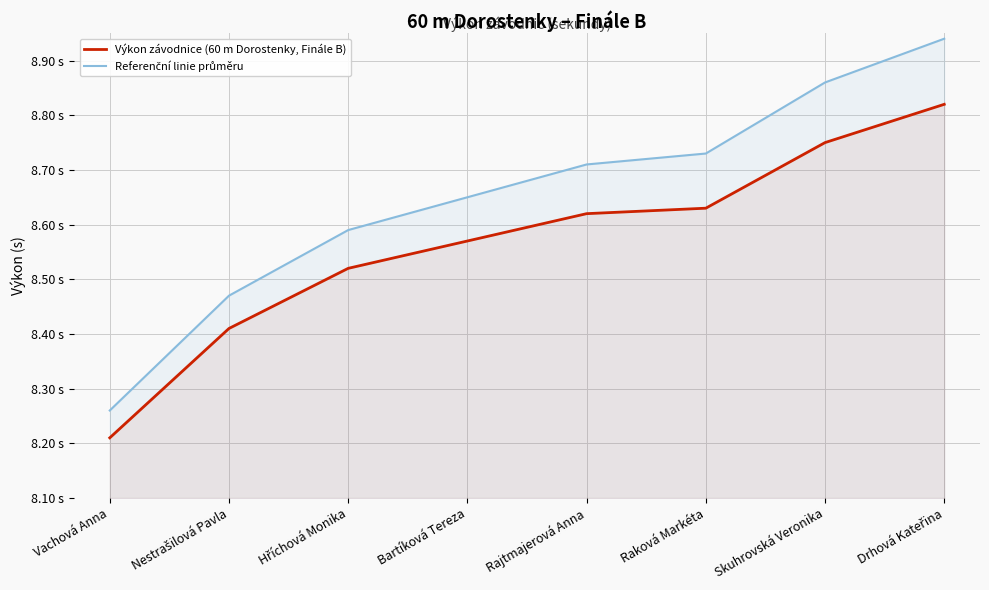

Rank the series by their maximum value, from highest to lowest.

Referenční linie průměru, Výkon závodnice (60 m Dorostenky, Finále B)